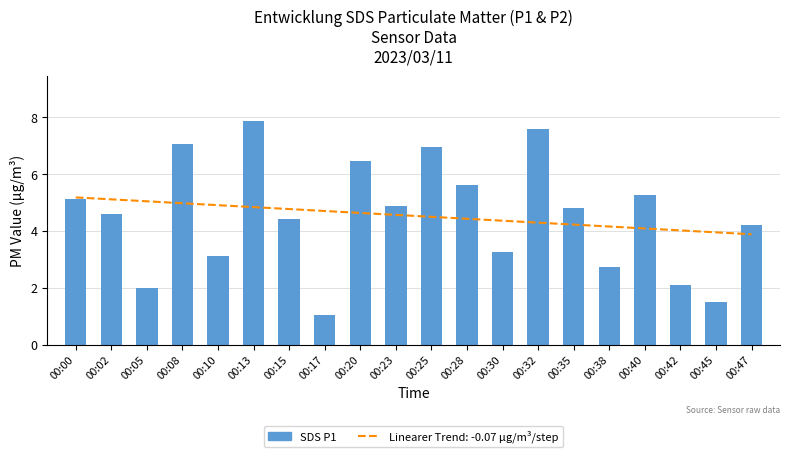

Reading left to right, what are all the values shown in this chart?

00:00=5.1	00:02=4.6	00:05=2.0	00:08=7.1	00:10=3.1	00:13=7.9	00:15=4.4	00:17=1.1	00:20=6.5	00:23=4.9	00:25=7.0	00:28=5.6	00:30=3.2	00:32=7.6	00:35=4.8	00:38=2.7	00:40=5.3	00:42=2.1	00:45=1.5	00:47=4.2